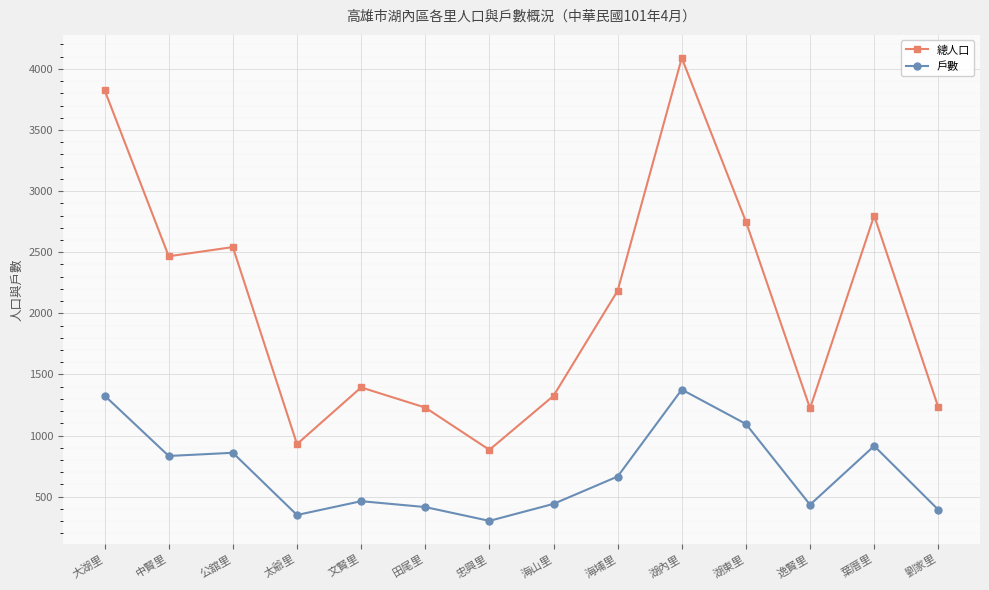

True or false: 戶數 and 總人口 intersect in this chart.

False